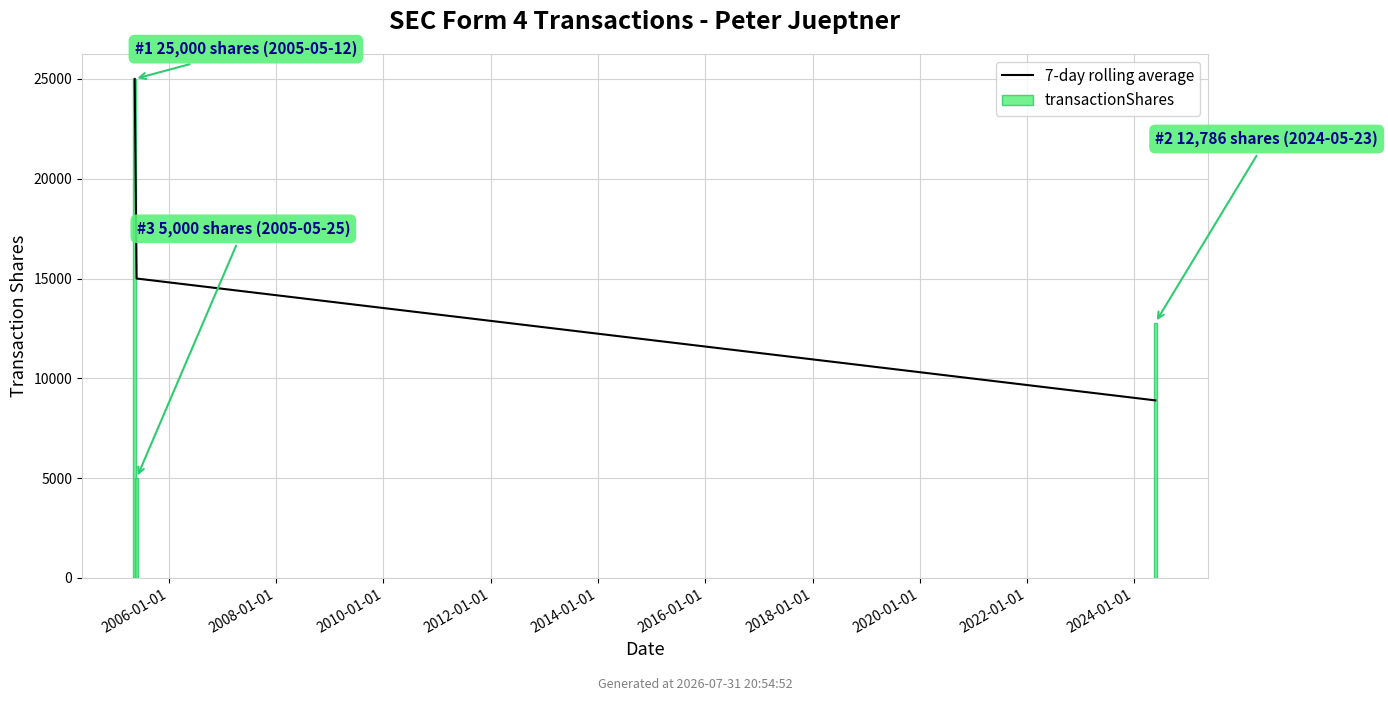

What is the difference between the values at 2006-01-01 and 2004-01-01?

10000